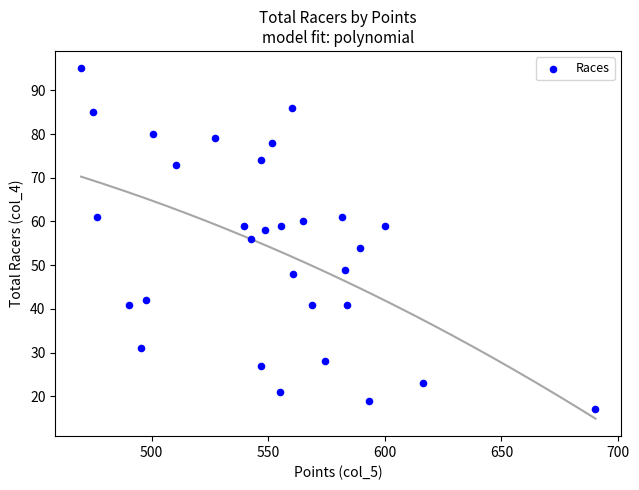

What is the range of Y values (max minus min)?

78